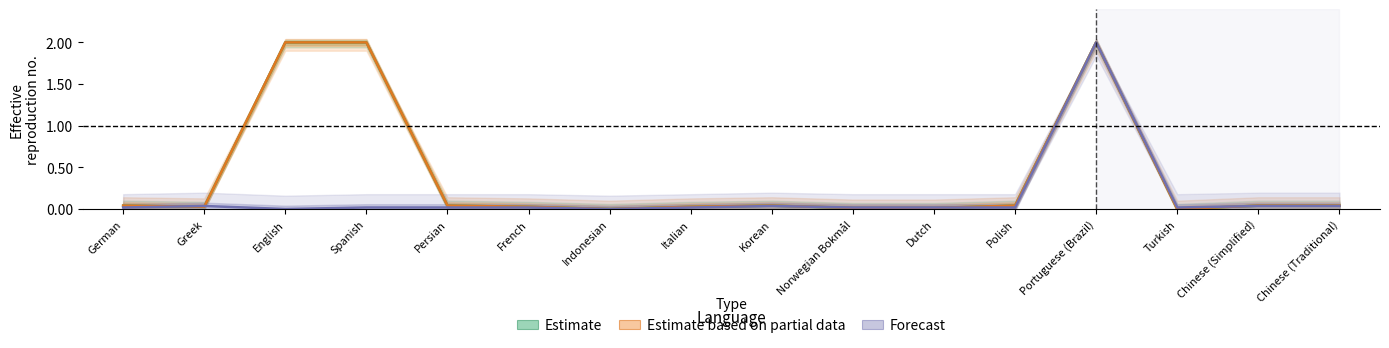

How many intersections are there between Forecast and Estimate?

5